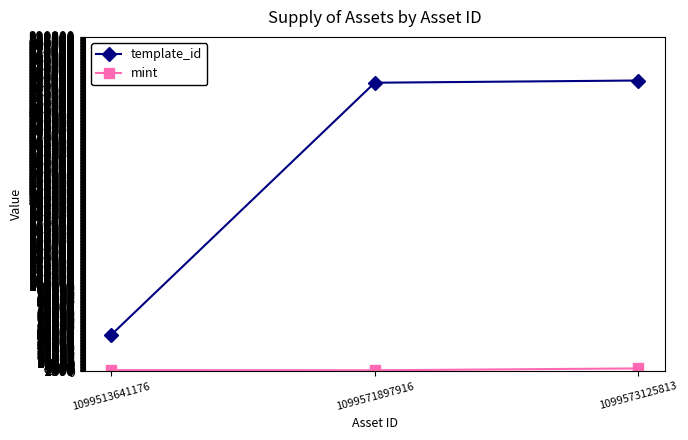

What is the maximum value shown in the chart?

339228